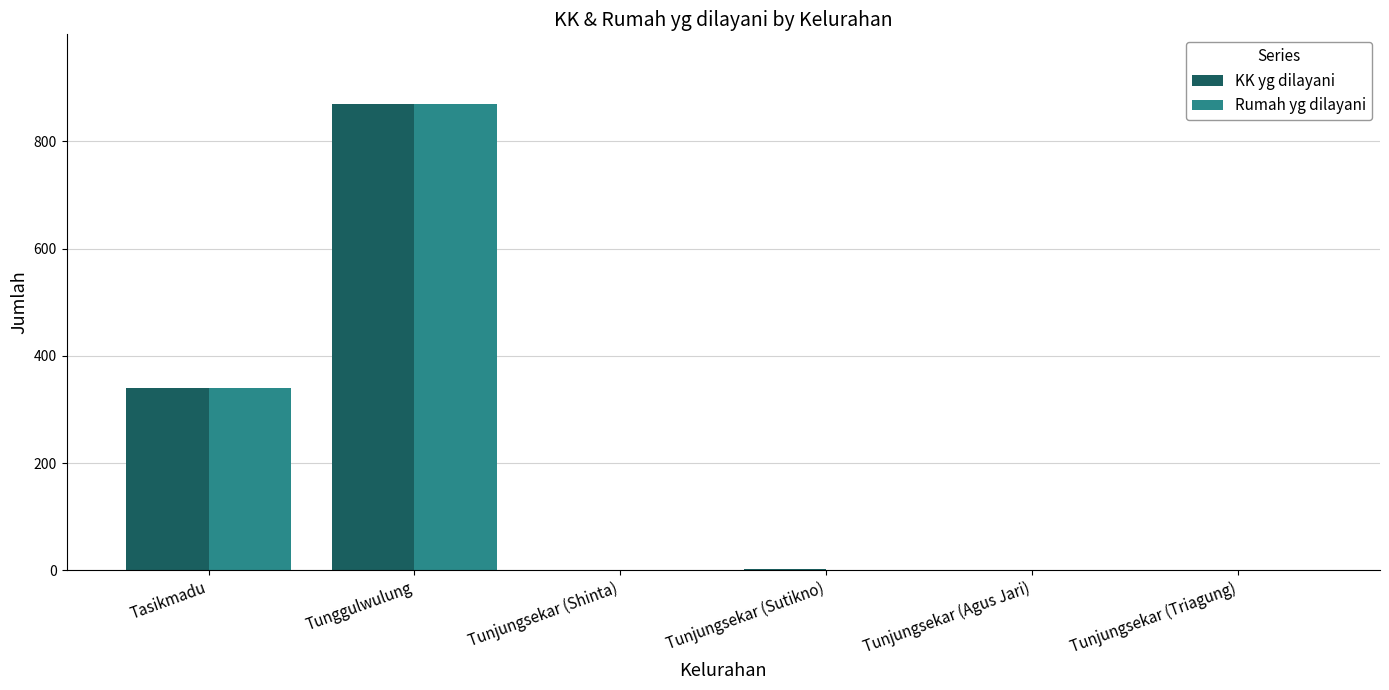

Which series changed the most between Tunggulwulung and Tunjungsekar (Sutikno)?

Rumah yg dilayani